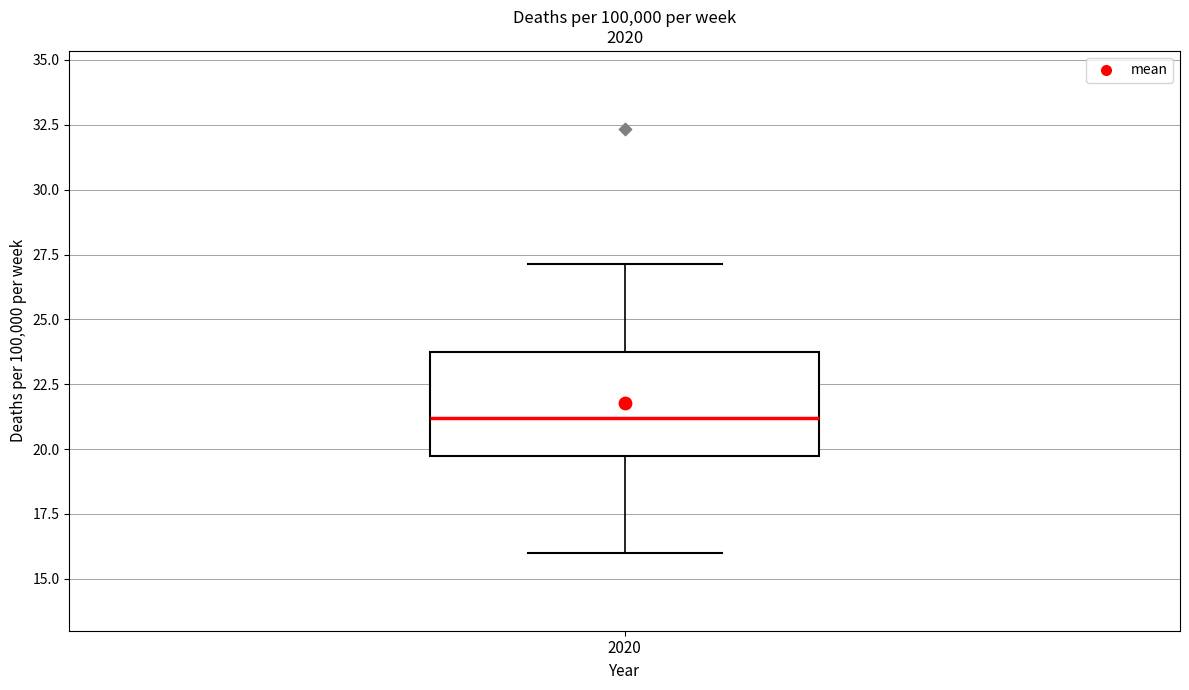

Transcribe this box plot: give where the median line is, the range the box spans, and where the two whiskers end, as read against the y-axis. The values are not printed on the chart, so give them approximately, as read against the axis.

median 21.0, box 19.5 to 23.5, whiskers 16.0 to 27.0